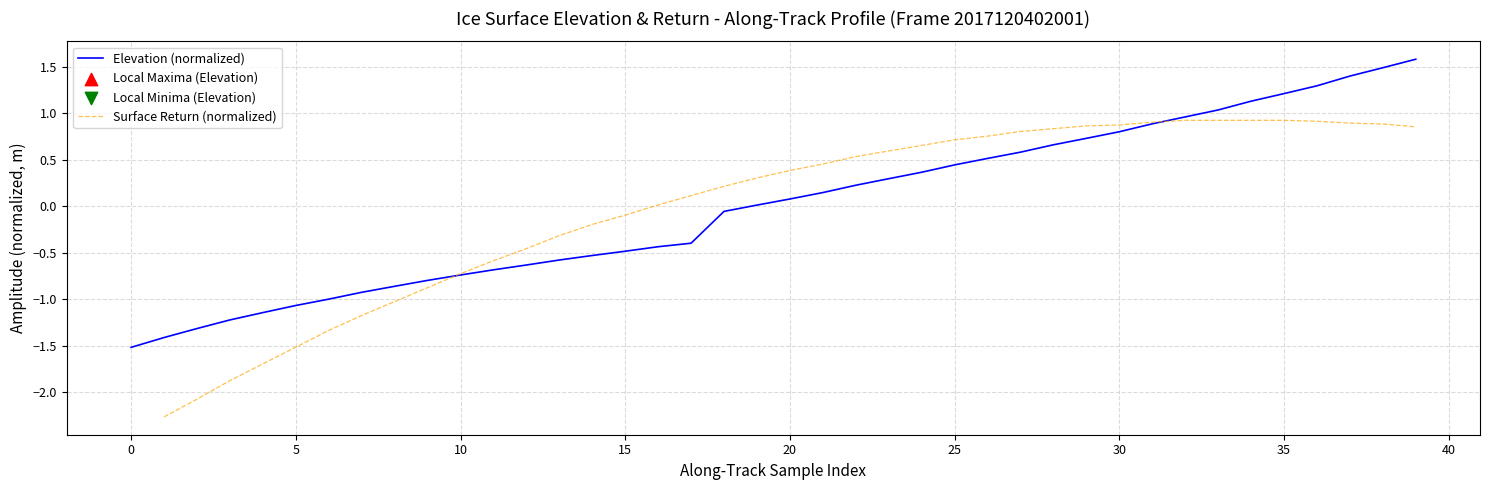

At how many categories does at least one series exceed -1?

33